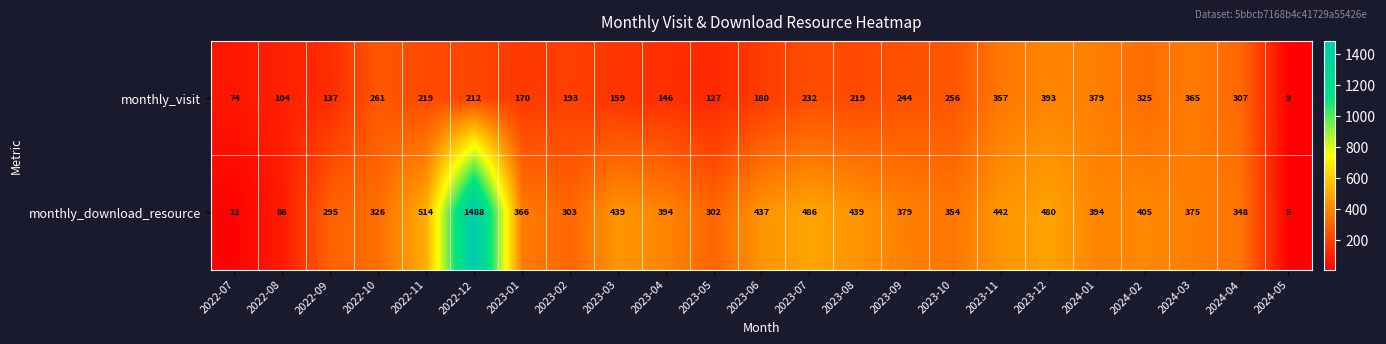

Where is monthly_visit nearest to the value 201?

2023-02